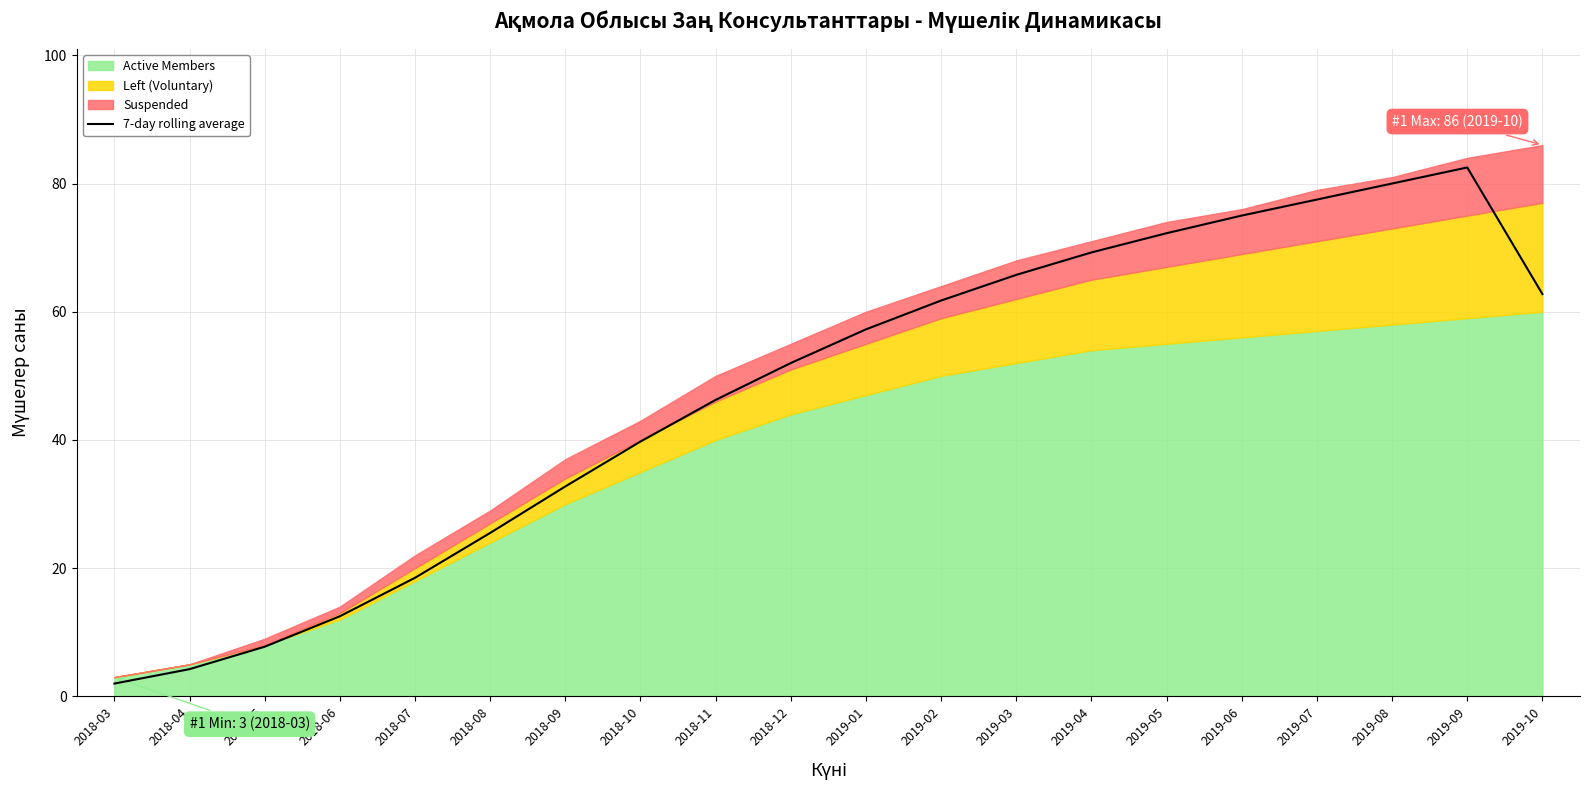

Count the number of values greater than 57.

10